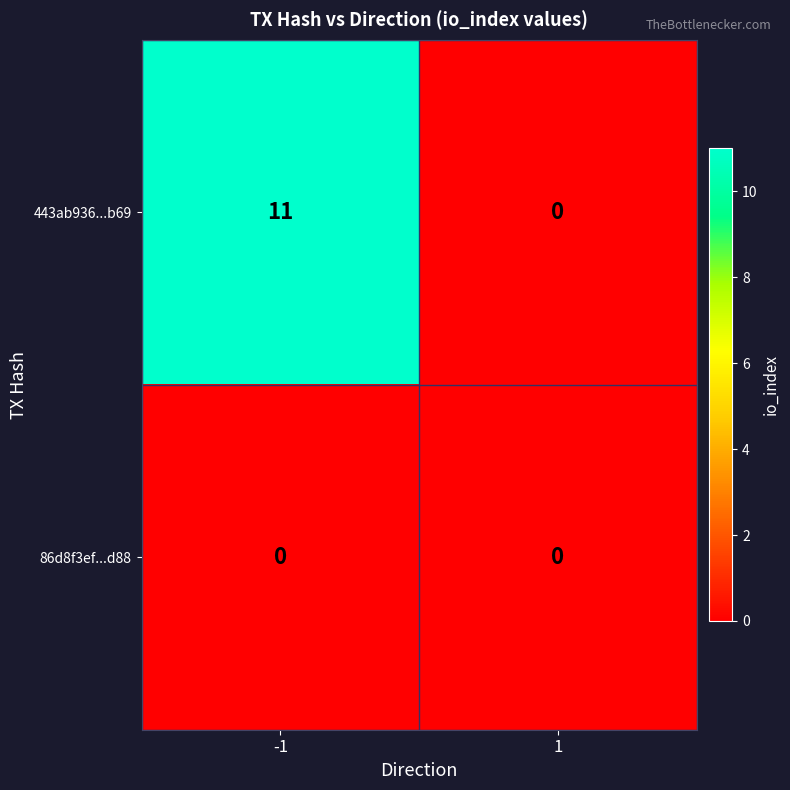

At -1, list the series in order from smallest to largest.

86d8f3ef...d88, 443ab936...b69